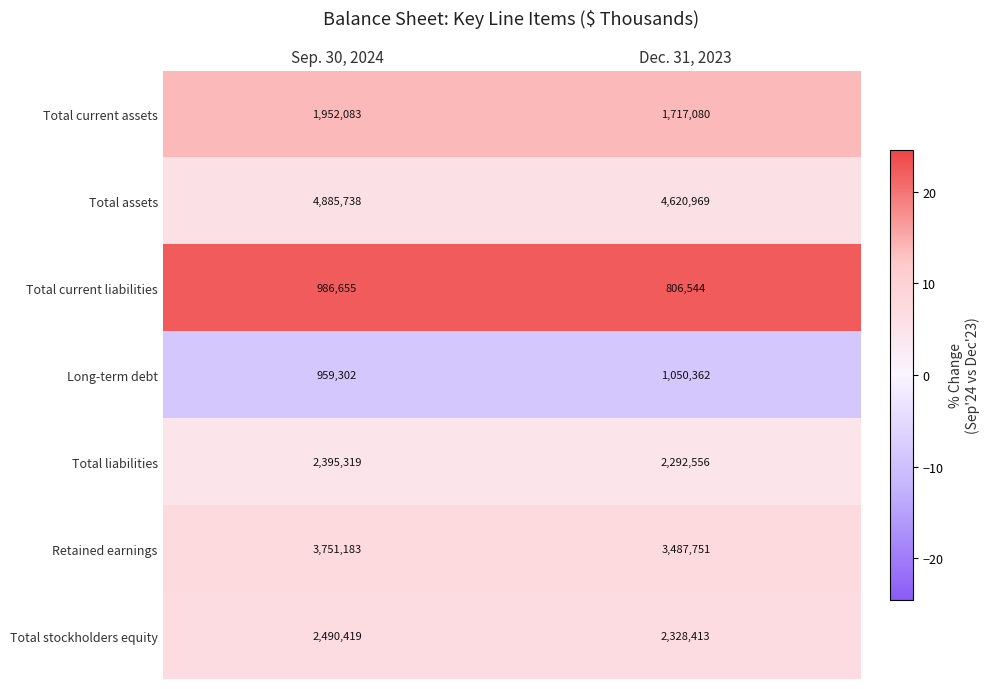

How many data points does each series have?

2